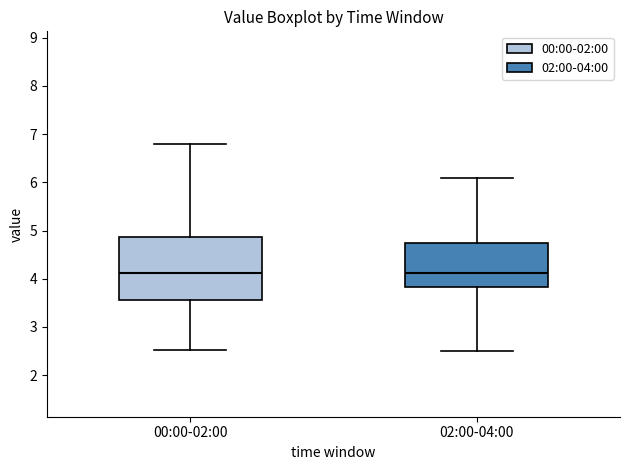

Where does the median line of the box for 00:00-02:00 sit on the y-axis? The values are not printed on the chart, so give them approximately, as read against the axis.

4.1